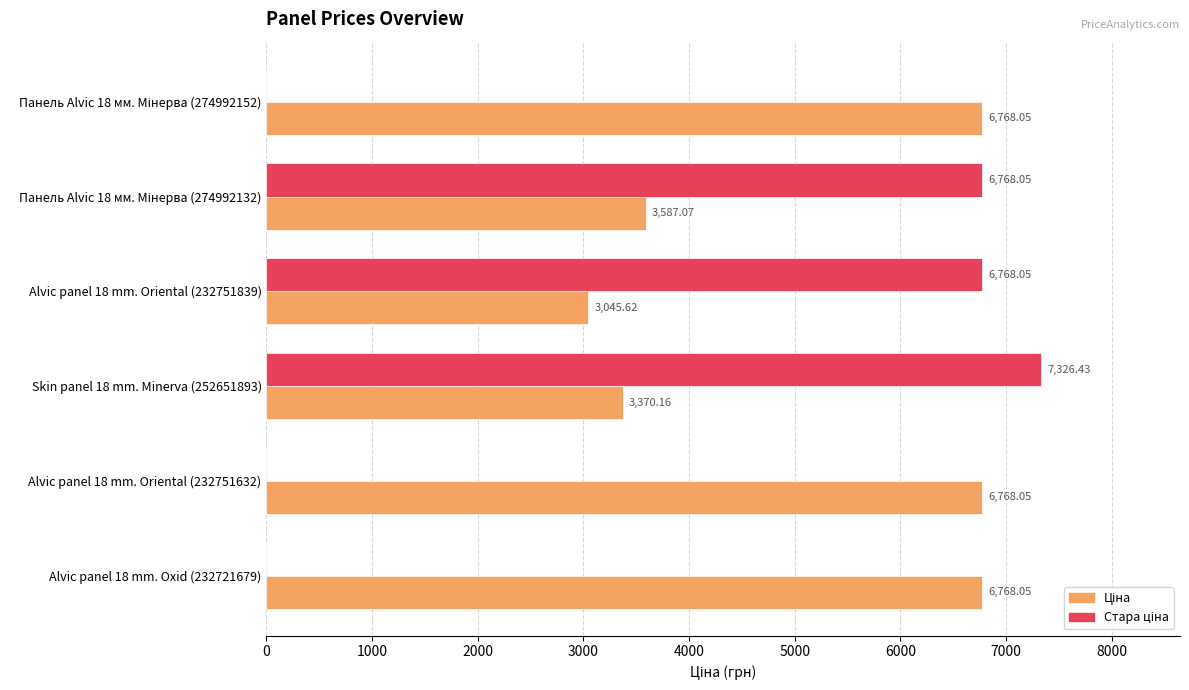

What is the total value across all series at Skin panel 18 mm. Minerva (252651893)?

10696.6